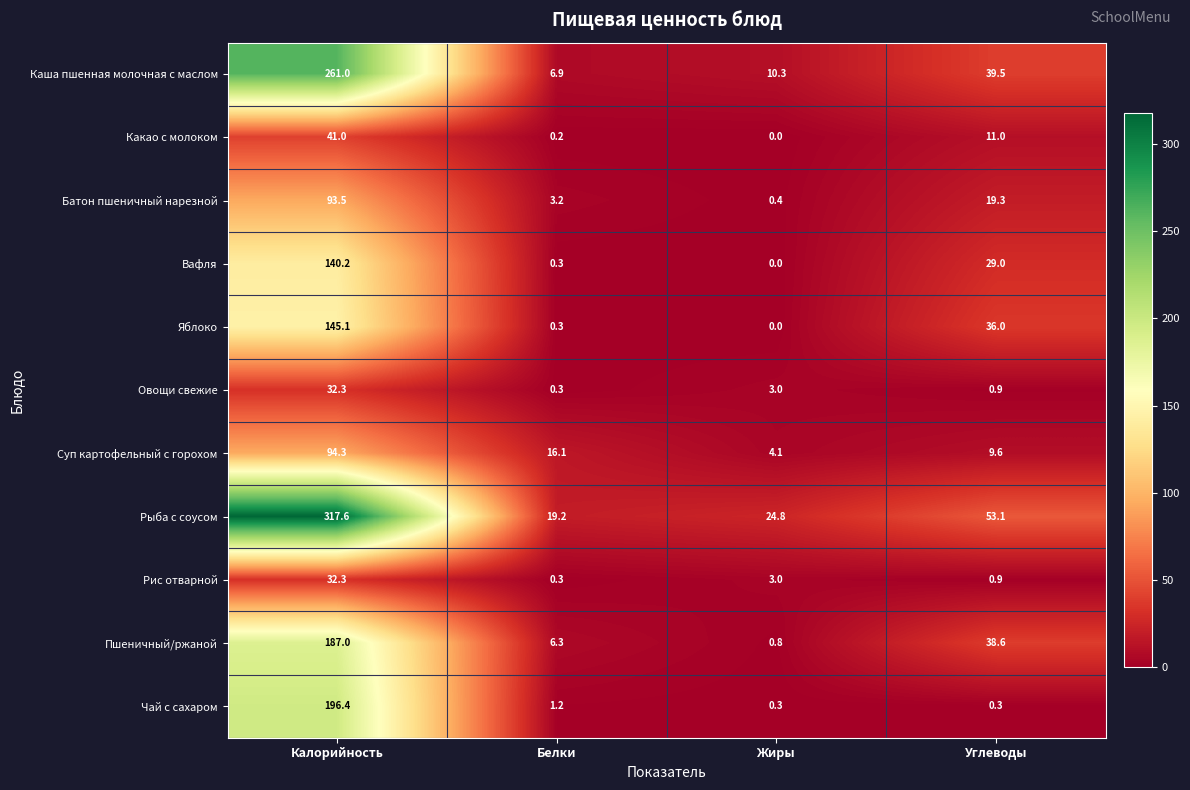

What is the sum of the Каша пшенная молочная с маслом values at Белки and Жиры?

17.2